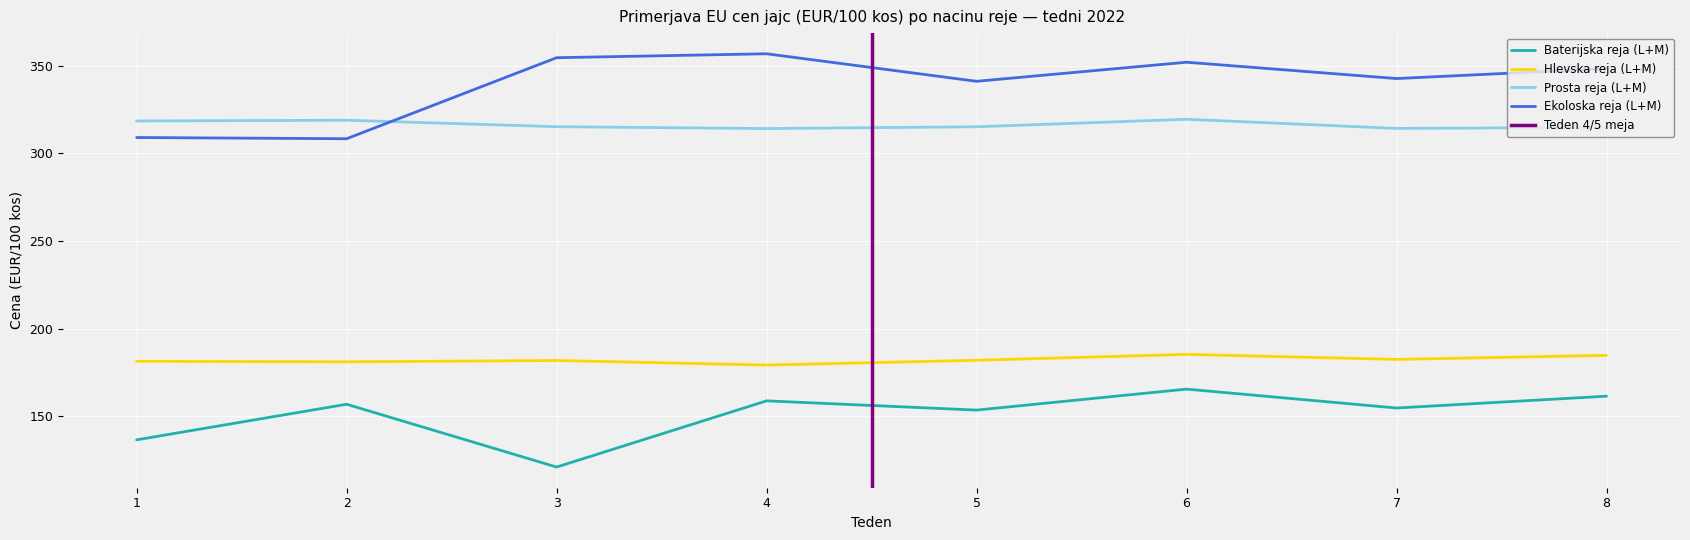

True or false: Prosta reja (L+M) has a value of 314.2 at 7.

True